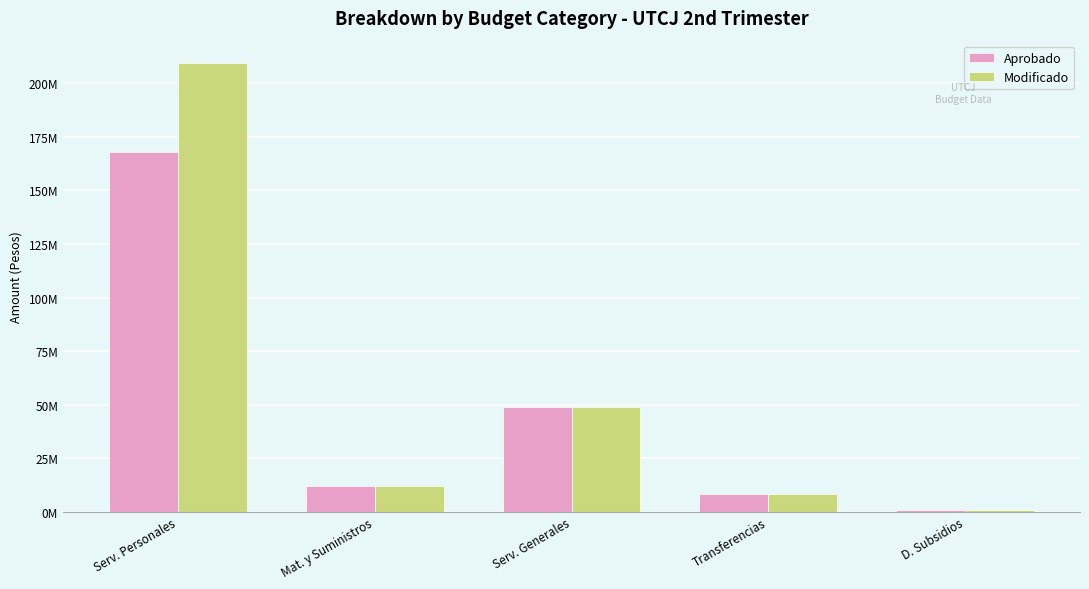

Between Serv. Personales and Mat. y Suministros, which series saw the biggest shift?

Modificado